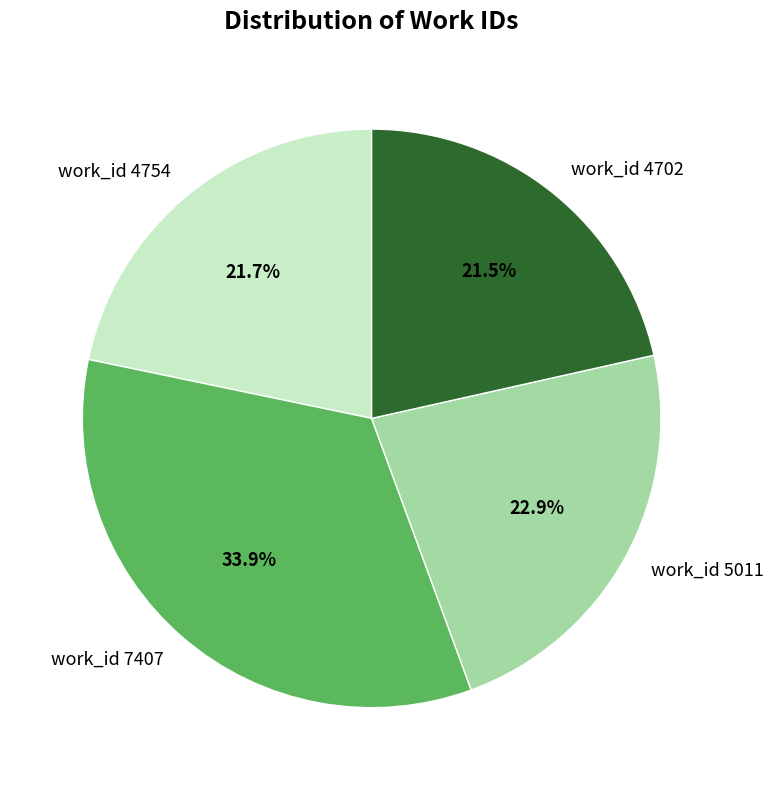

The work_id 7407 slice represents 34% of the pie. True or false?

True